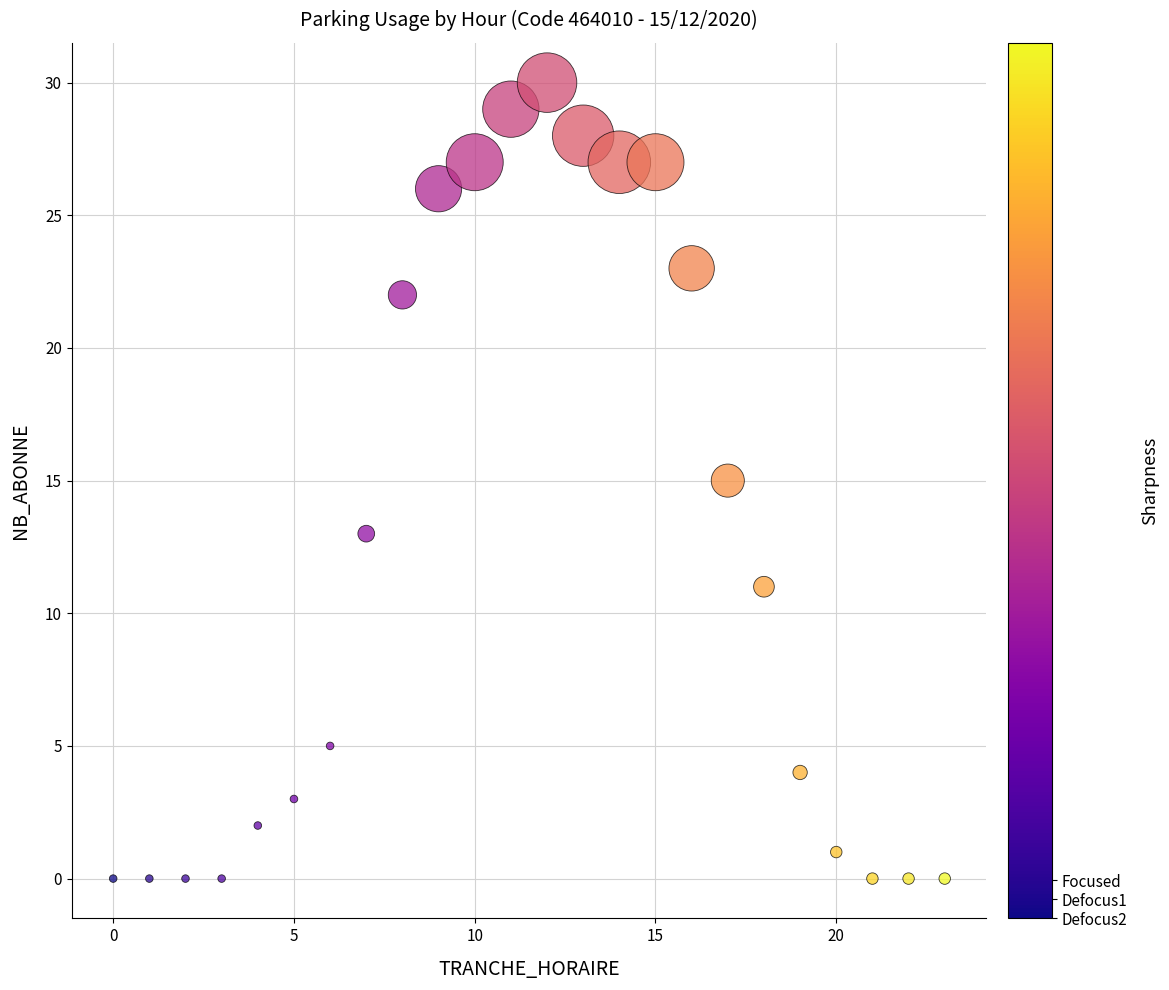

What is the range of X values (max minus min)?

23